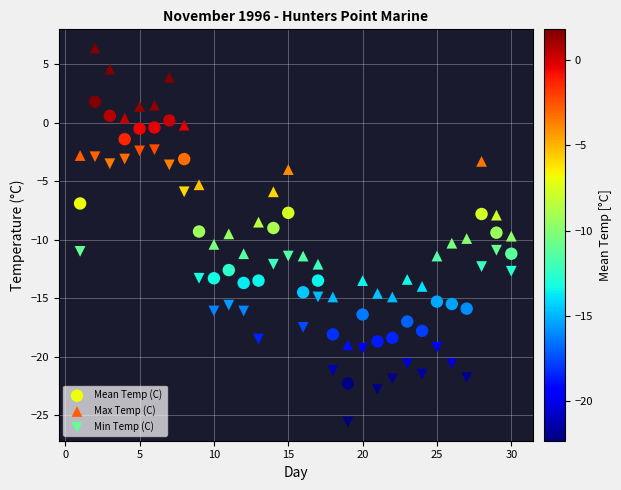

Which series has the largest Y range (max minus min)?

Max Temp (C)